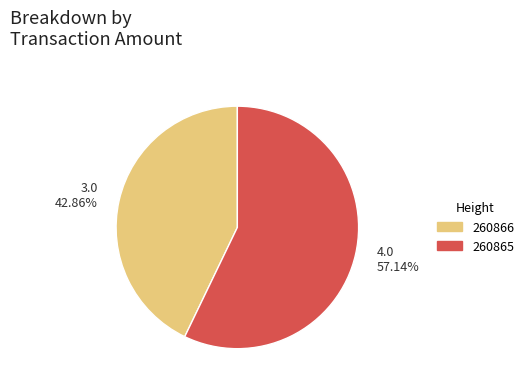

How many slices are in this pie chart?

2